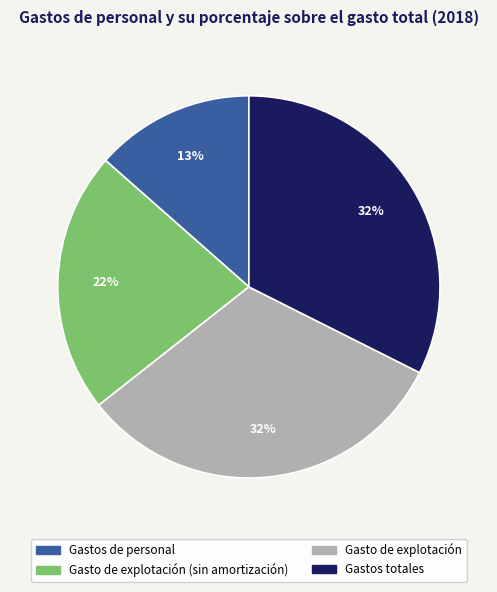

Do Gasto de explotación and Gasto de explotación (sin amortización) together represent more than half of the pie?

Yes